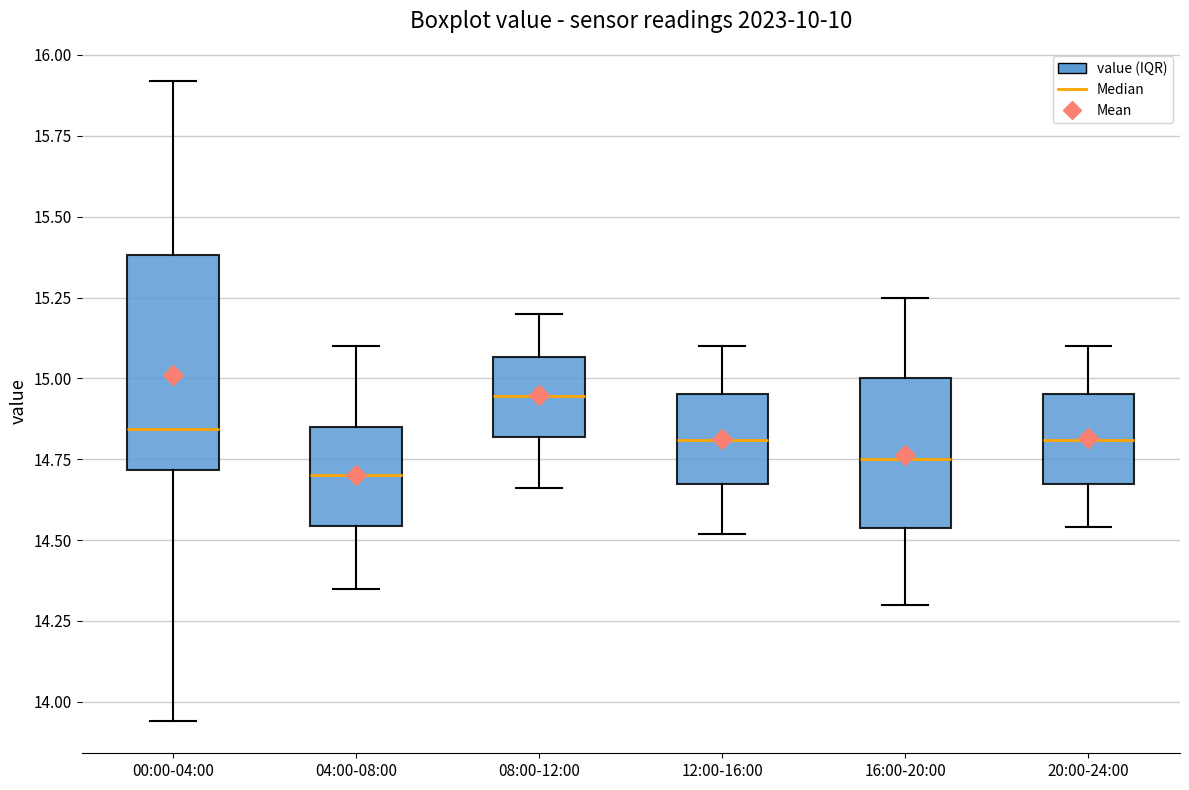

Reading left to right, read every box against the y-axis: the position of its median line, the range the box covers, and the ends of its whiskers. The values are not printed on the chart, so give them approximately, as read against the axis.

00:00-04:00: median 14.85, box 14.70 to 15.40, whiskers 13.95 to 15.90
04:00-08:00: median 14.70, box 14.55 to 14.85, whiskers 14.35 to 15.10
08:00-12:00: median 14.95, box 14.80 to 15.05, whiskers 14.65 to 15.20
12:00-16:00: median 14.80, box 14.70 to 14.95, whiskers 14.50 to 15.10
16:00-20:00: median 14.75, box 14.55 to 15.00, whiskers 14.30 to 15.25
20:00-24:00: median 14.80, box 14.70 to 14.95, whiskers 14.55 to 15.10